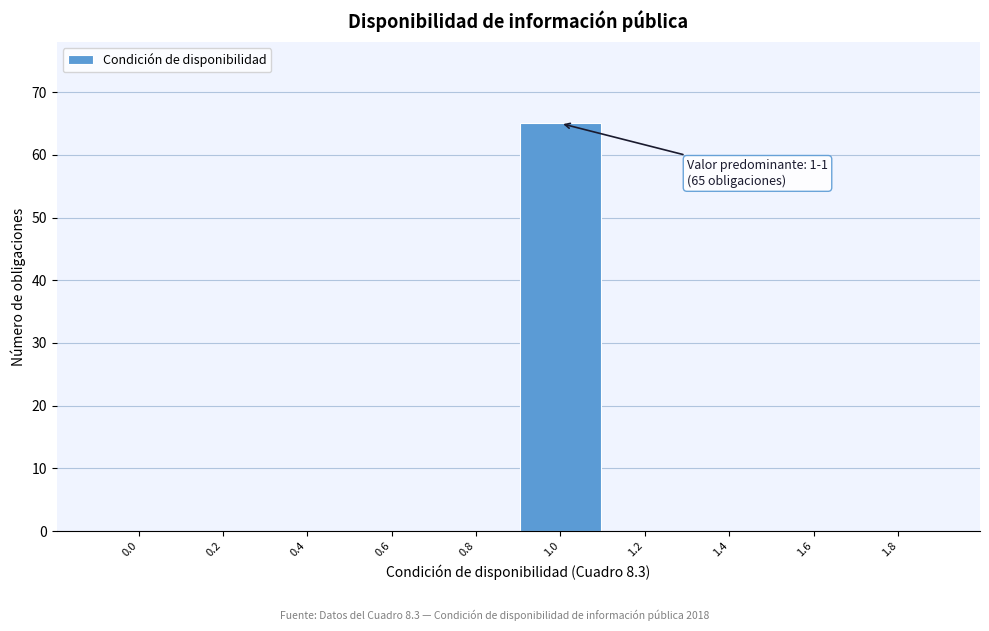

Reading left to right, list all the values displayed in this chart.

0.0=0	0.2=0	0.4=0	0.6=0	0.8=0	1.0=65	1.2=0	1.4=0	1.6=0	1.8=0